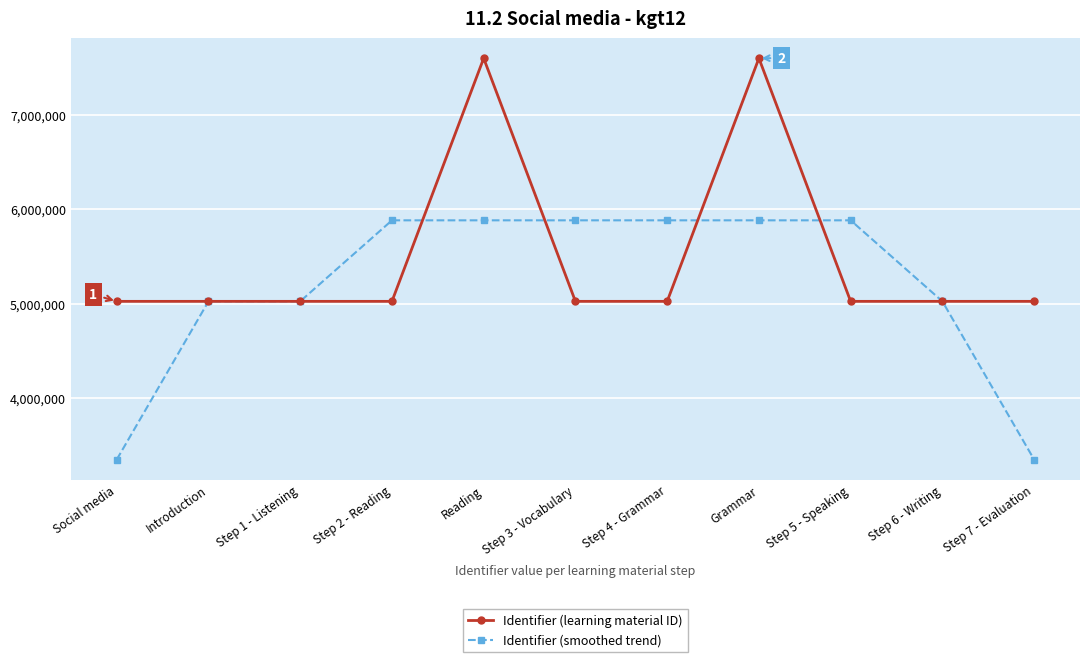

True or false: Identifier (smoothed trend) and Identifier (learning material ID) intersect in this chart.

True